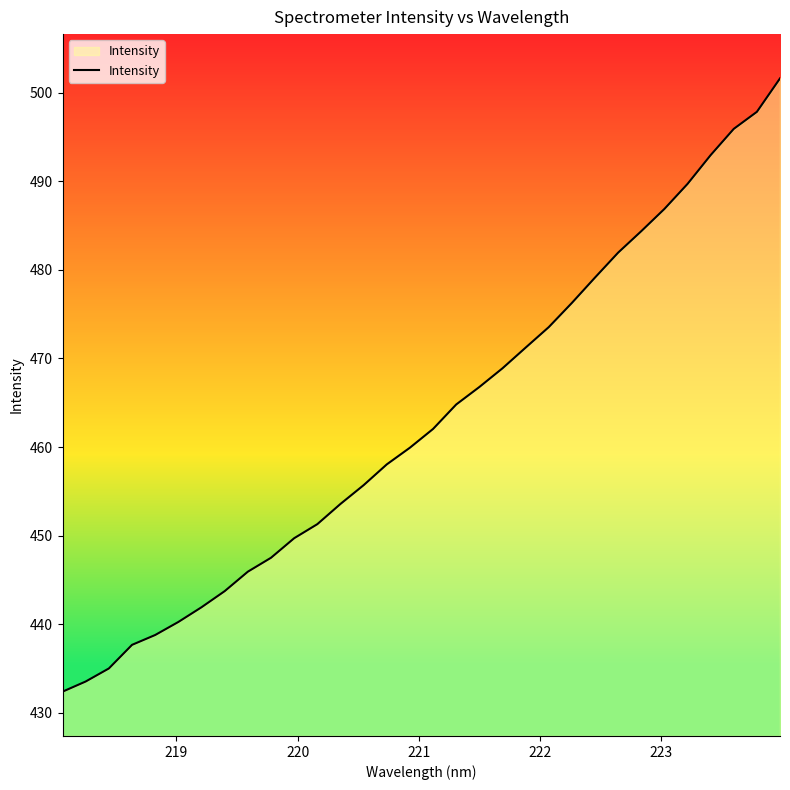

What is the difference between the maximum and minimum values?

69.2